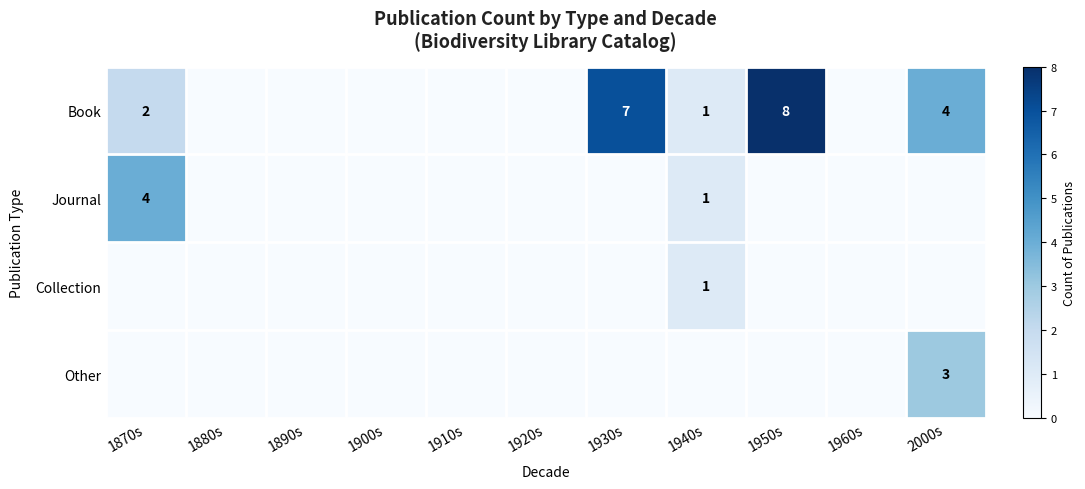

True or false: Collection has a value of 0 at 1890s.

True